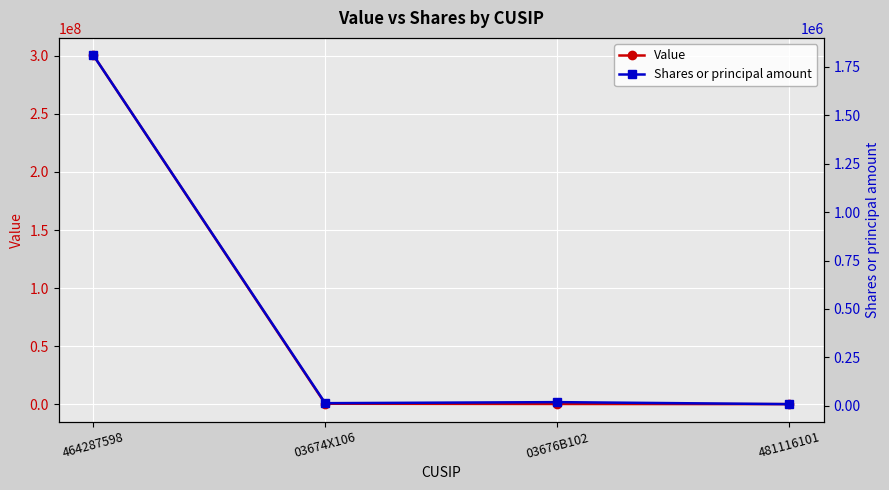

Where does the Shares or principal amount series first go above 18424?

464287598